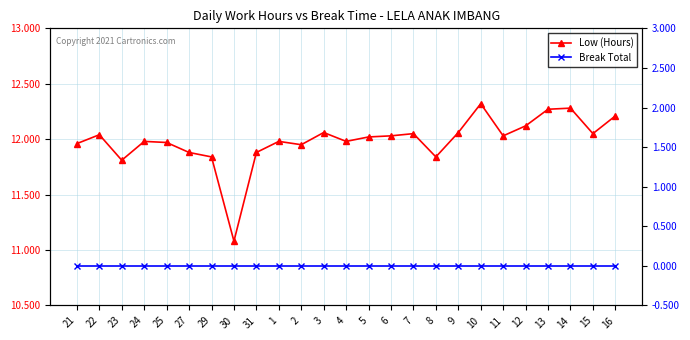

What is the approximate value of Low (Hours) at 22?

12.0